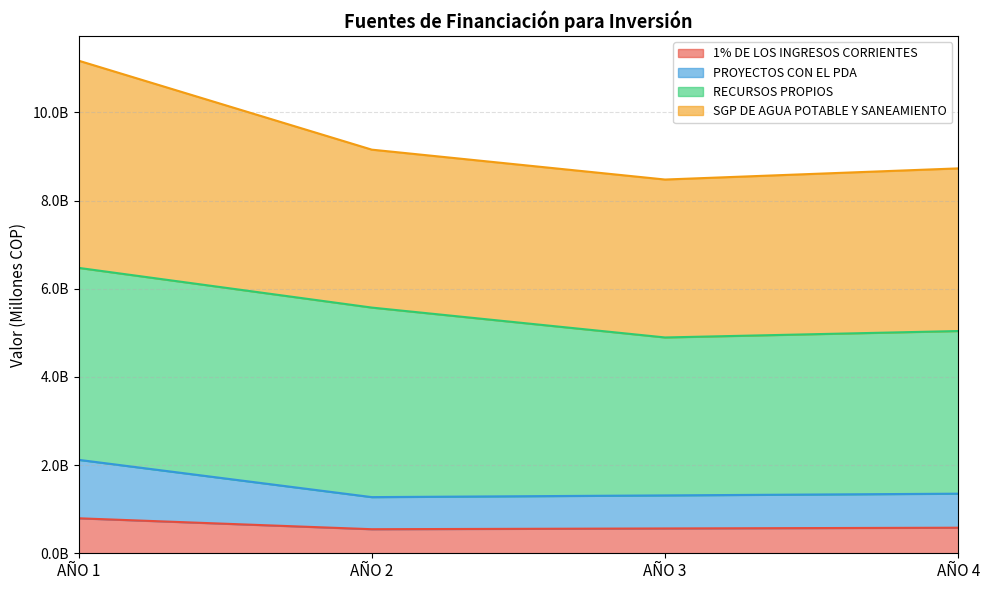

Where is the first local minimum for 1% DE LOS INGRESOS CORRIENTES?

AÑO 2